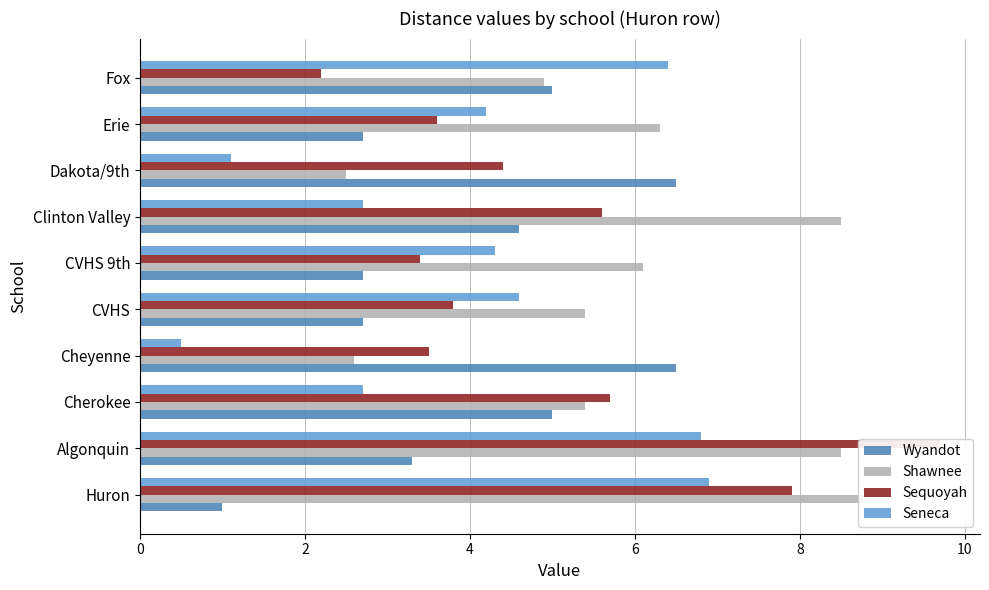

How many groups of bars are there?

10